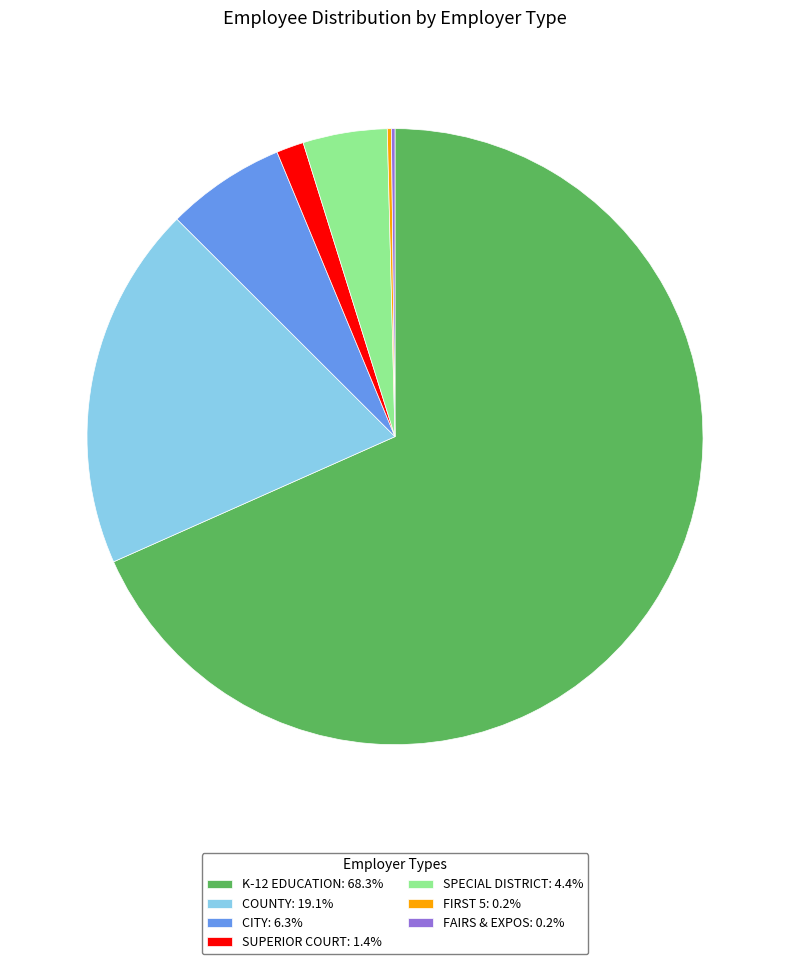

Does K-12 EDUCATION: 68.3% represent more than half of the total?

Yes